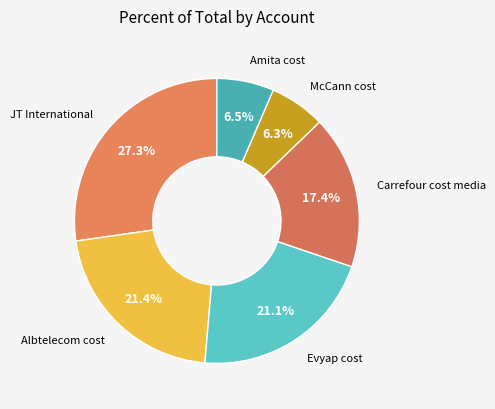

To the nearest percent, what is the average slice percentage?

17%